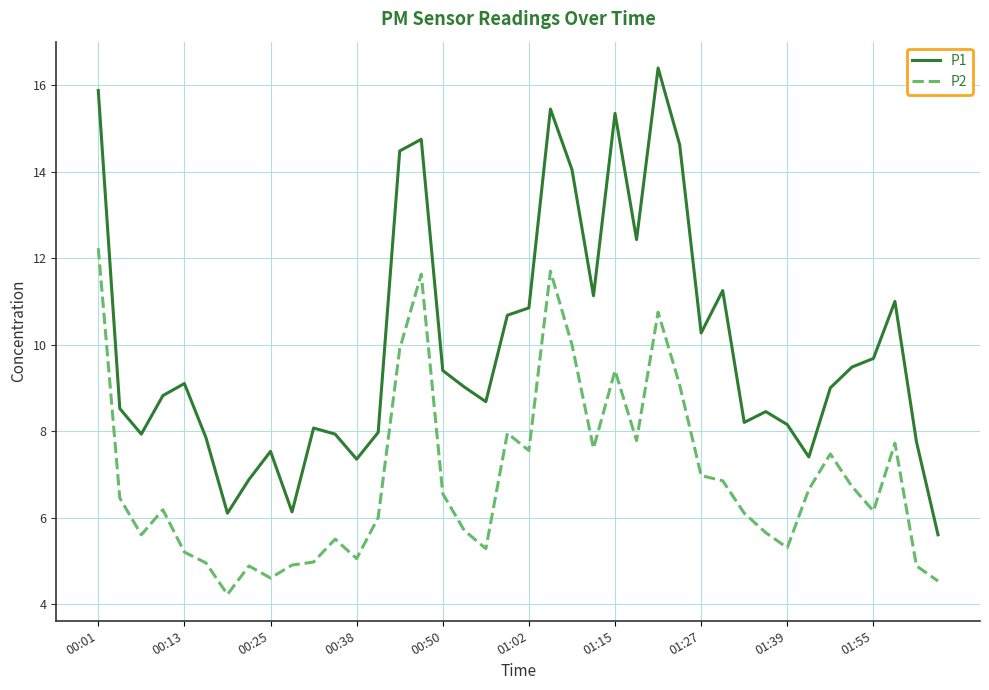

What is the minimum value for P1?

5.6